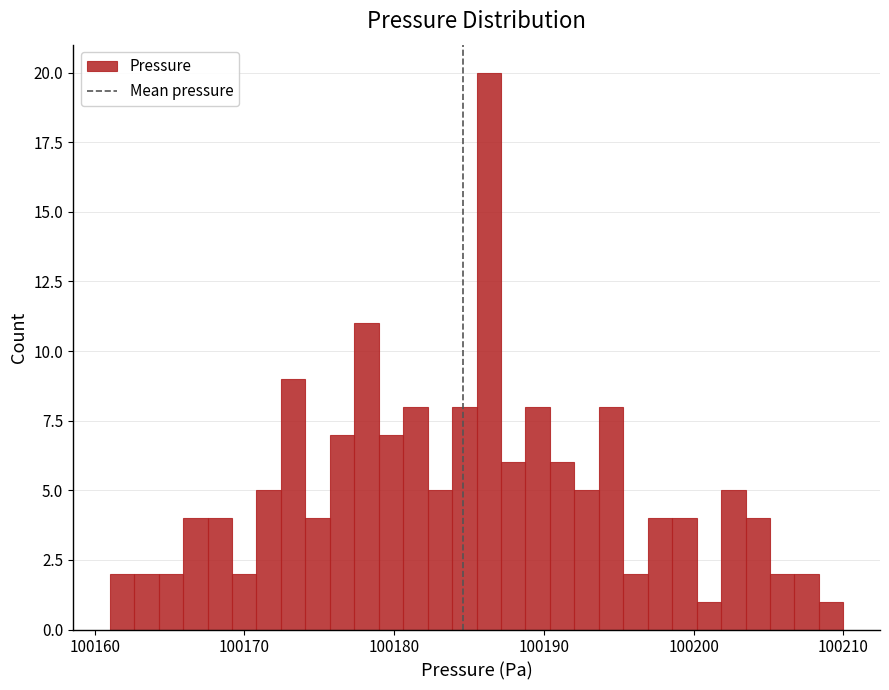

Around what value on the x-axis is the tallest bar? Give the approximate position of its centre, as read against the axis.

100186